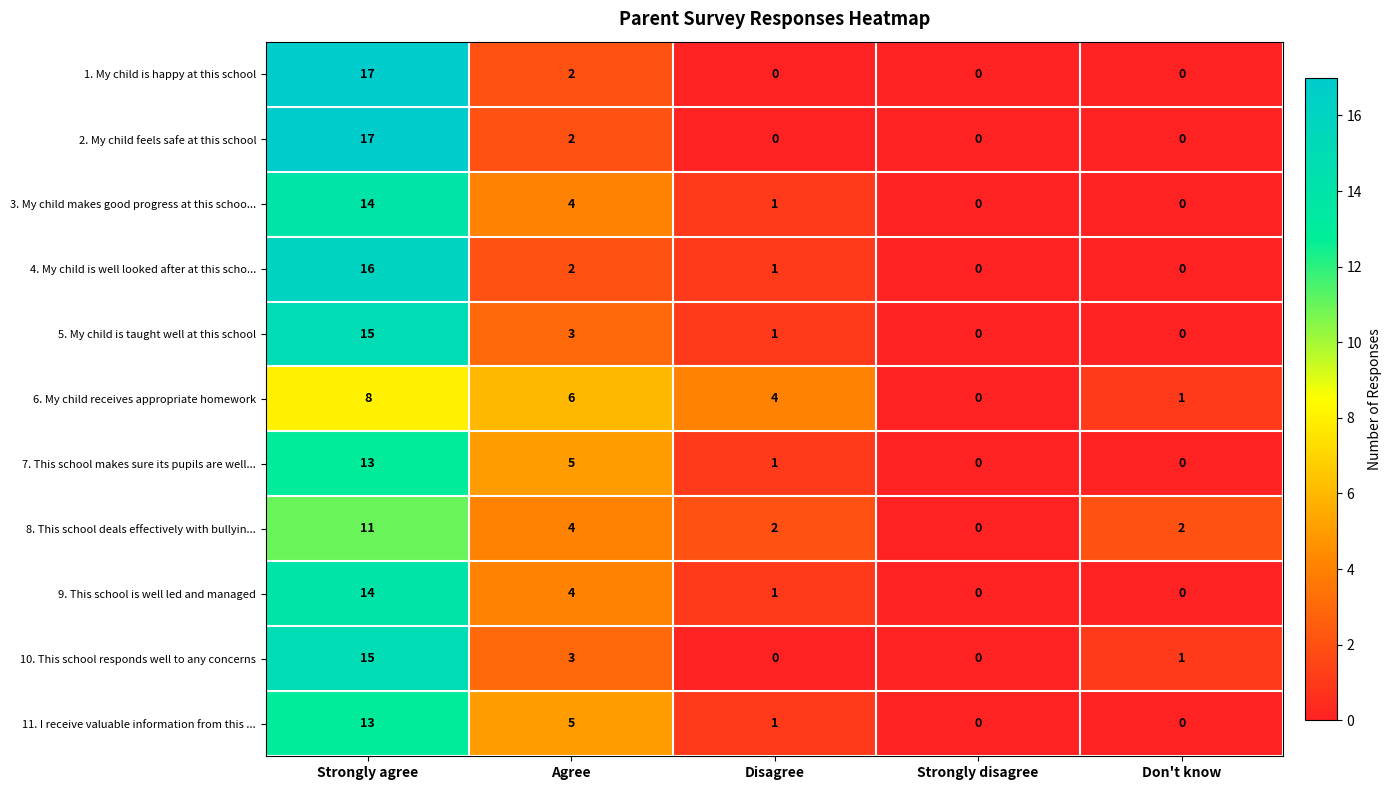

How many values in the 3. My child makes good progress at this schoo... series are below 1?

2